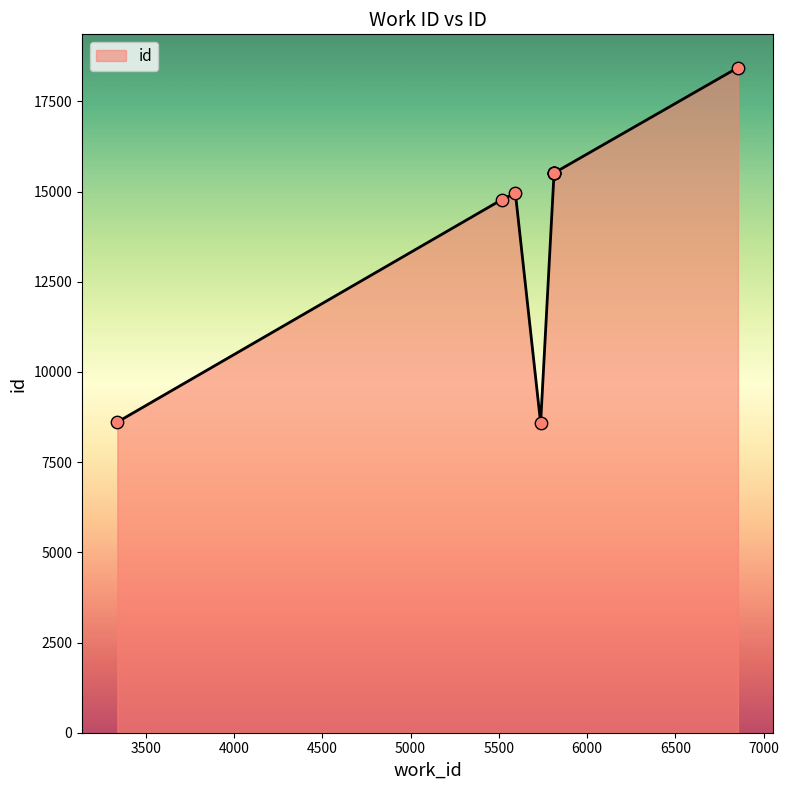

What is the change in value from 5594 to 5813?

+548